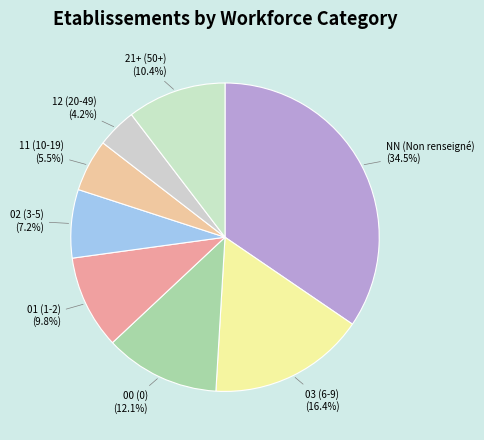

Count the number of slices in the pie.

8